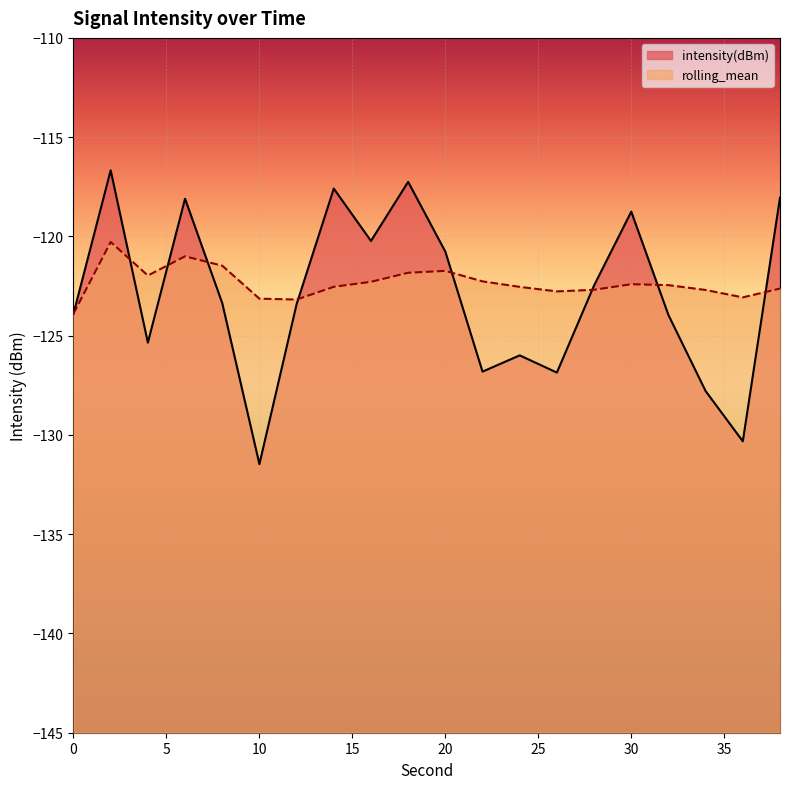

At 26, list the series in order from largest to smallest.

rolling_mean, intensity(dBm)